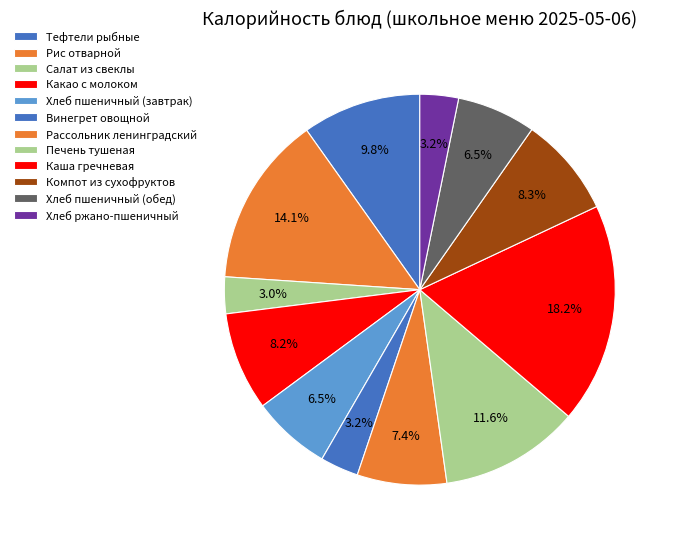

Which slice is the largest?

Каша гречневая